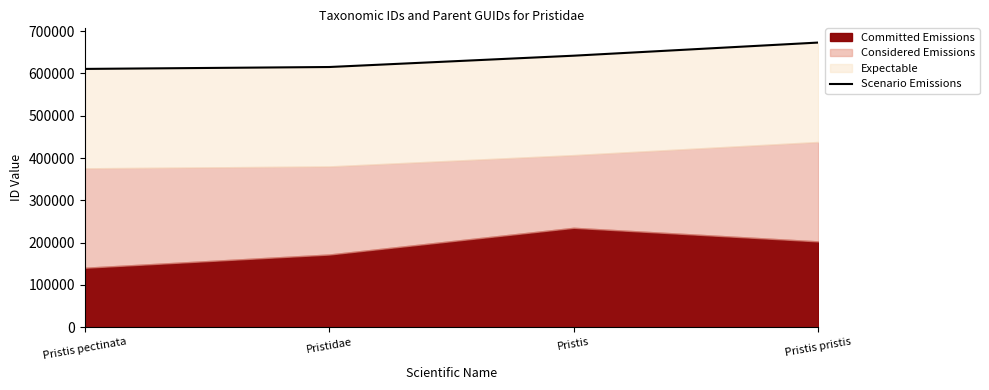

What is the label of the 3rd point from the left?

Pristis